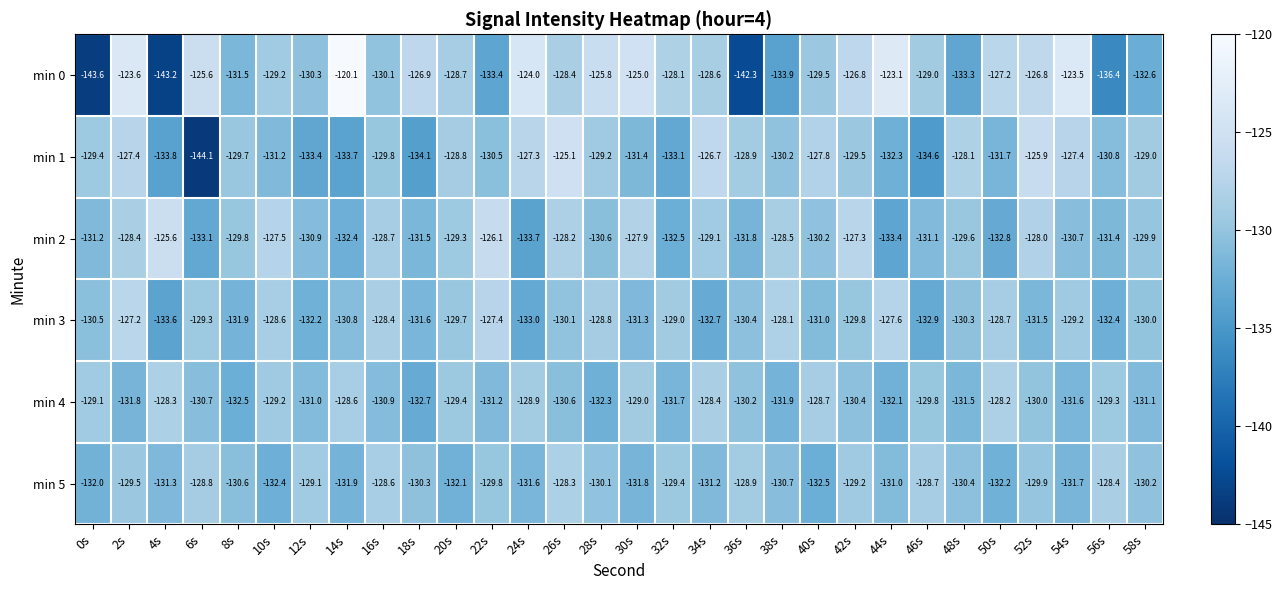

What is the greatest value displayed?

-120.1